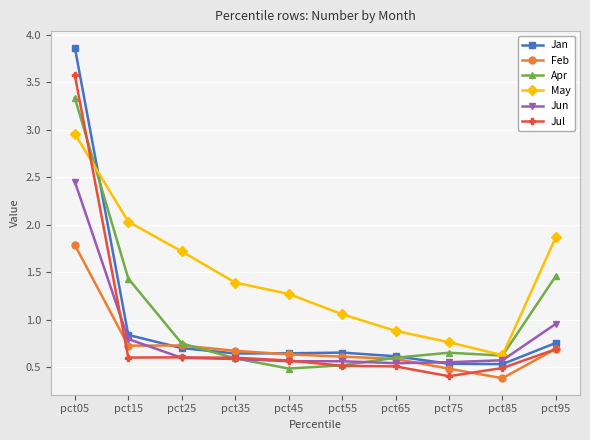

Which series changed the most between pct45 and pct65?

May